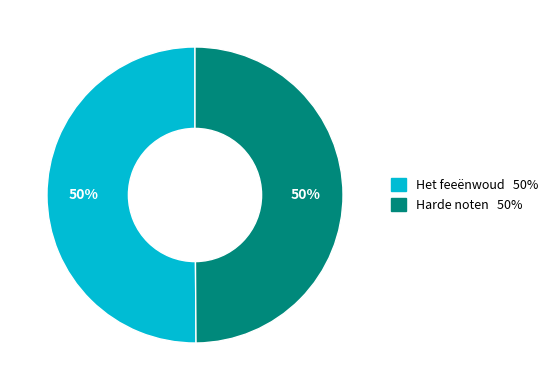

What is the ratio of the value at Harde noten to the value at Het feeënwoud?

1.0